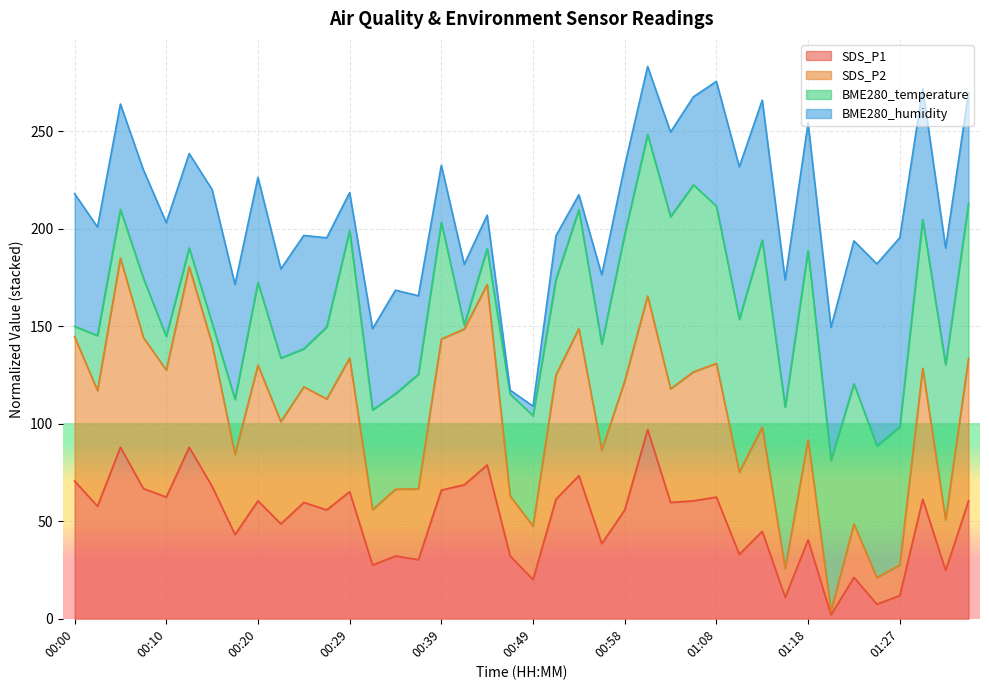

The SDS_P1 series shows 60.5 at 00:20. True or false?

True